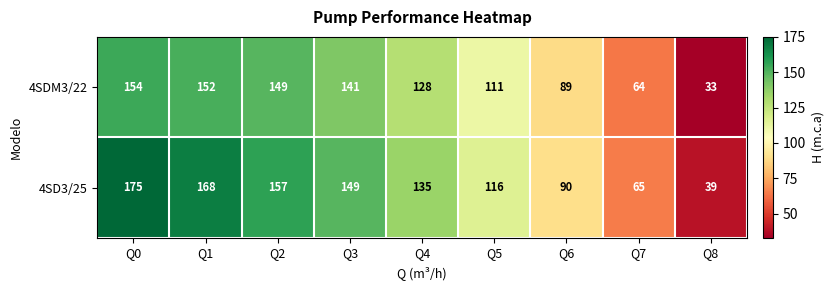

At which category is the sum across all series the highest?

Q0